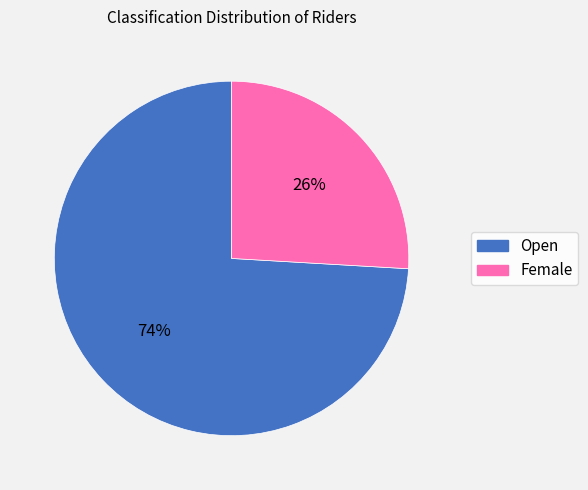

Combined, do Female and Open account for over 50%?

Yes